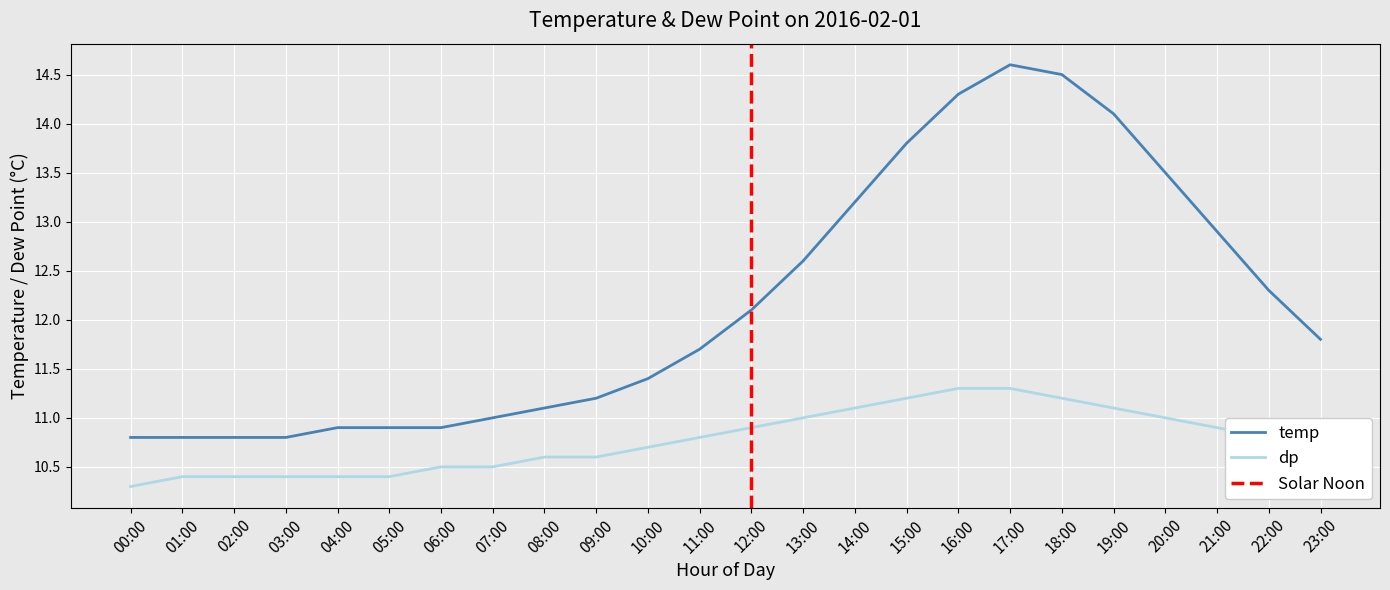

What is the label of the 11th point from the right?

13:00